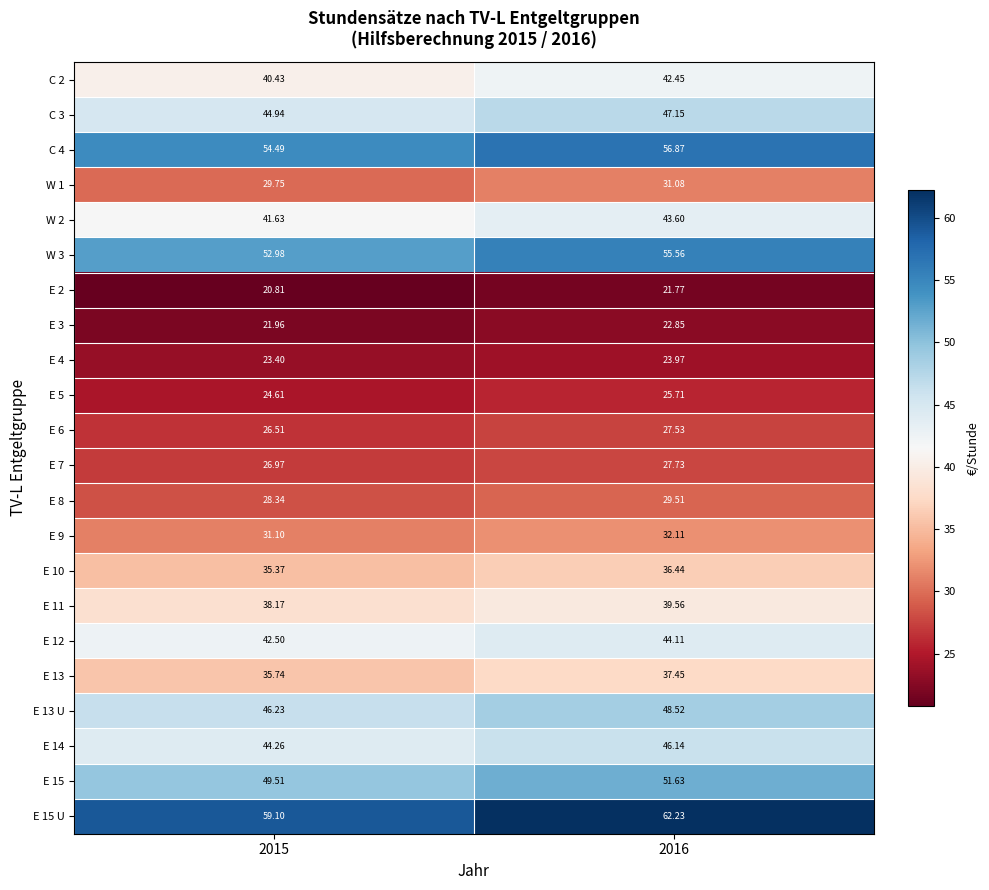

Is the value of E 3 at 2015 greater than the value of E 15 U at 2016?

No